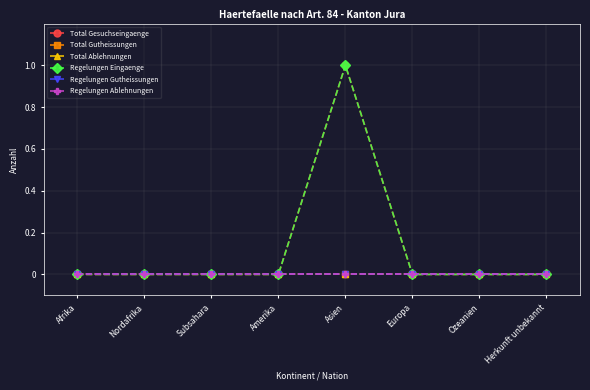

What is the label of the 7th point from the right?

Nordafrika